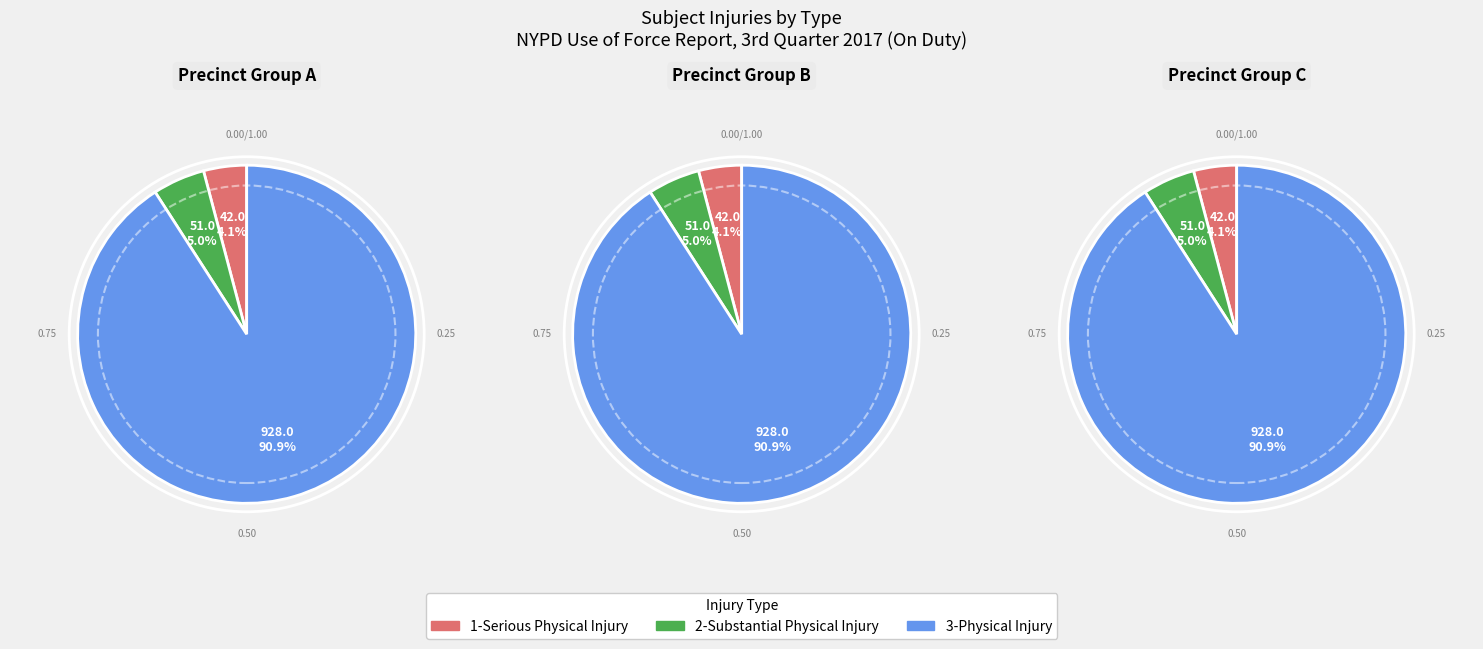

To the nearest percent, what portion does 1-Serious Physical Injury represent?

4%